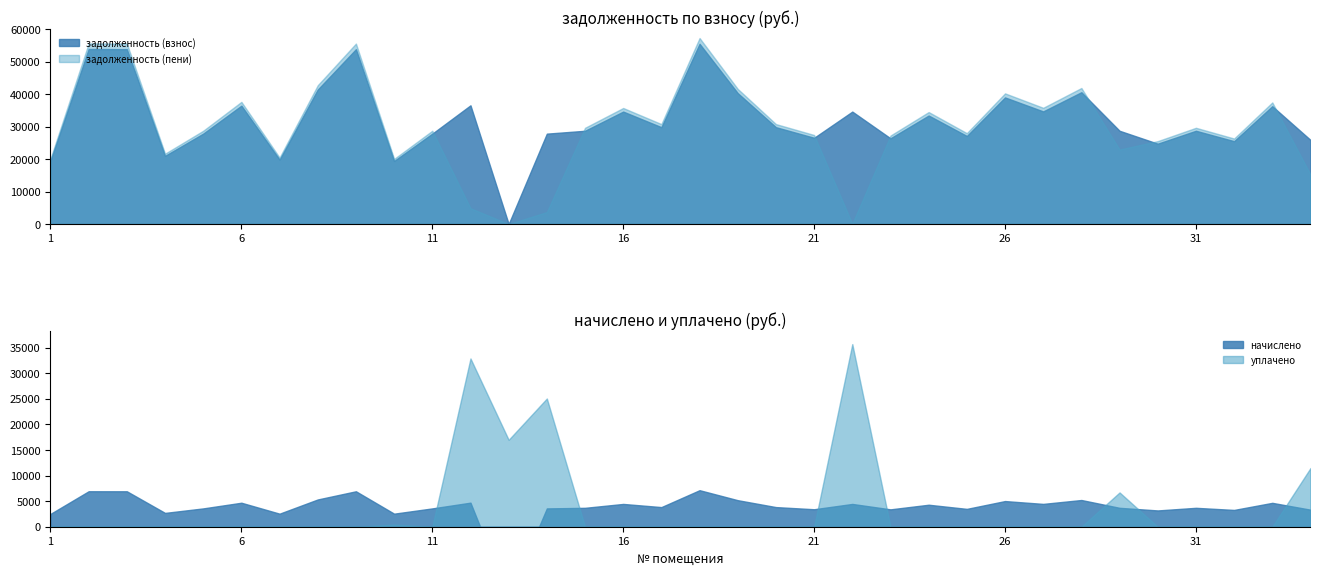

Rank the series at 19 from lowest to highest value.

уплачено, начислено, задолженность (взнос), задолженность (пени)